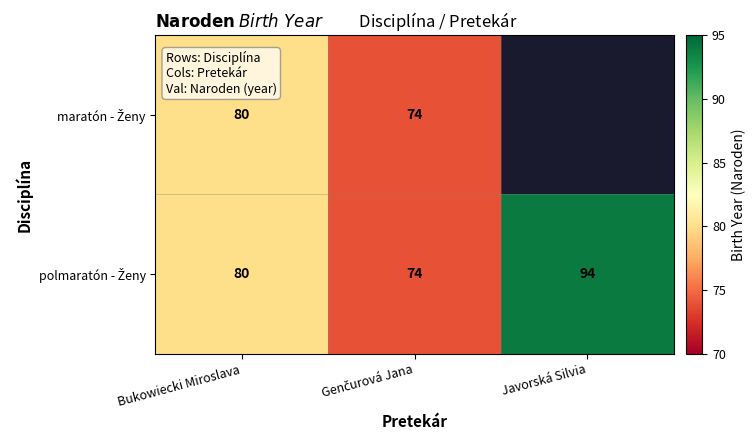

At how many categories does at least one series exceed 14?

3